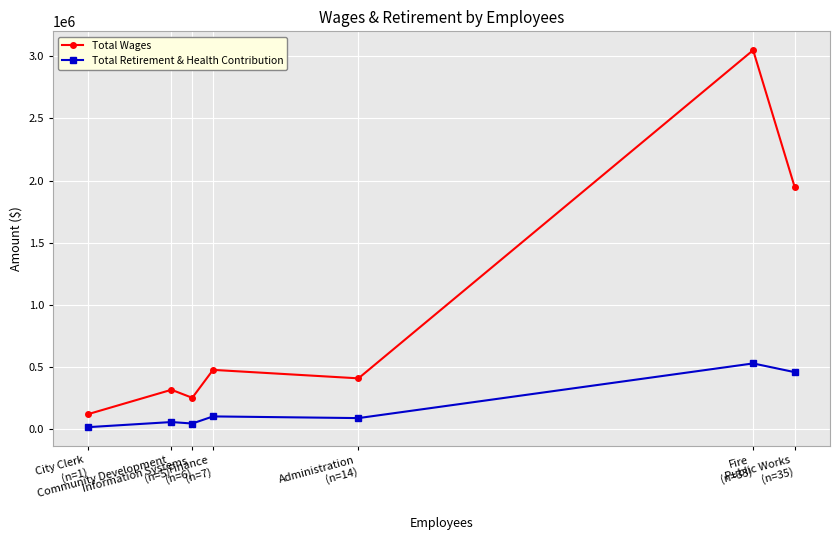

The value of Total Retirement & Health Contribution at Community Development
(n=5) is 58484. True or false?

True